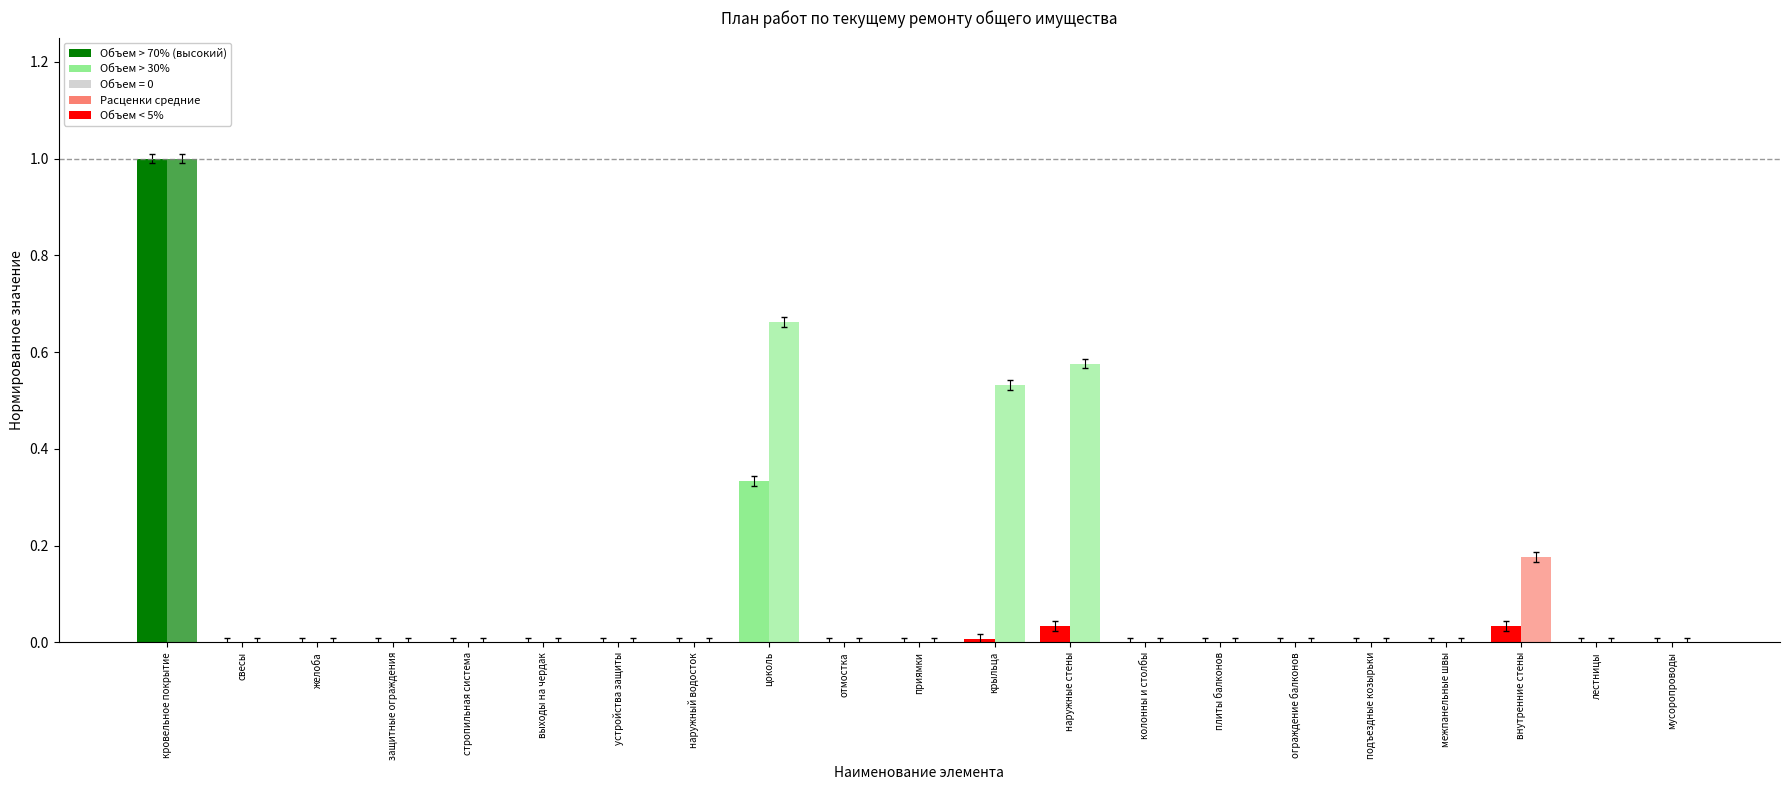

What is the label of the 15th bar from the left?

плиты балконов